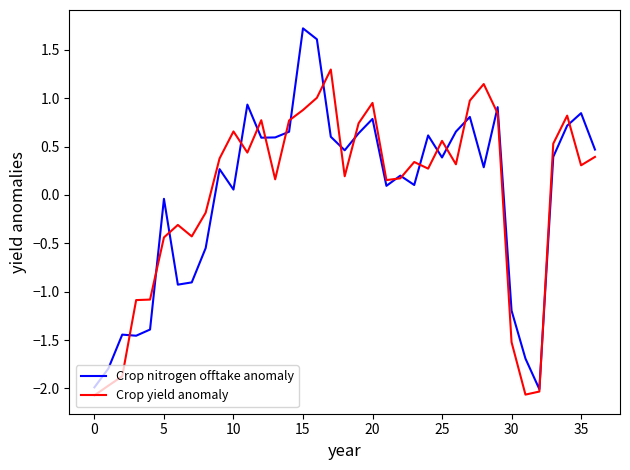

Which series has the largest range (max minus min)?

Crop nitrogen offtake anomaly